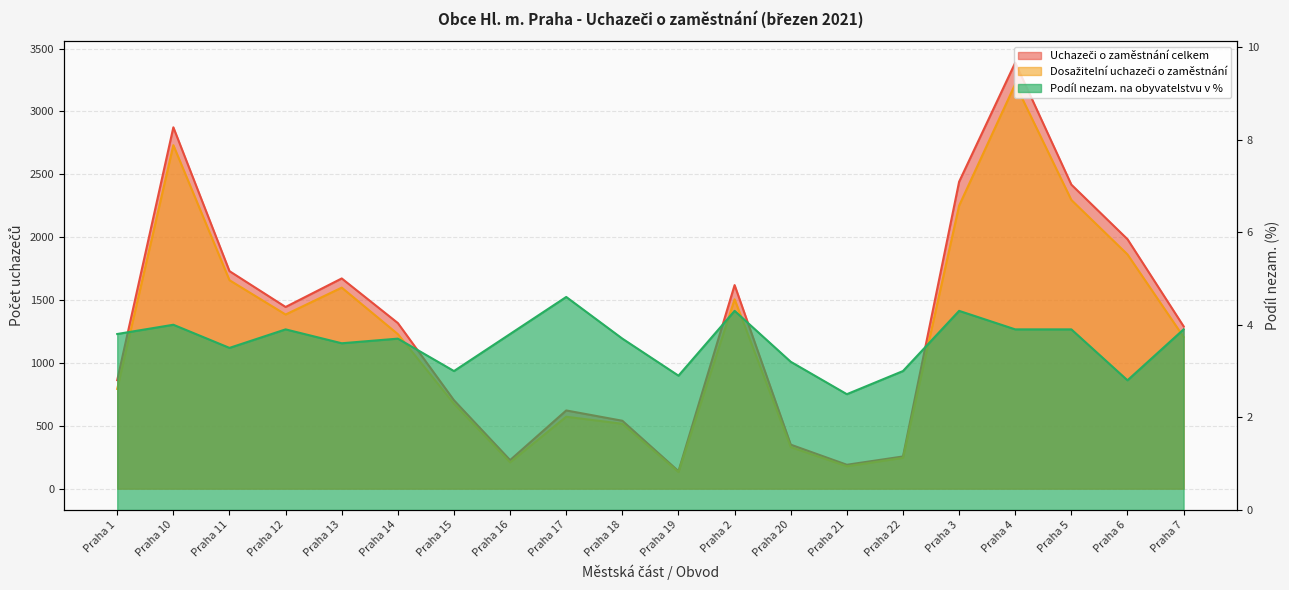

At which label does Podíl nezam. na obyvatelstvu v % reach its minimum?

Praha 21